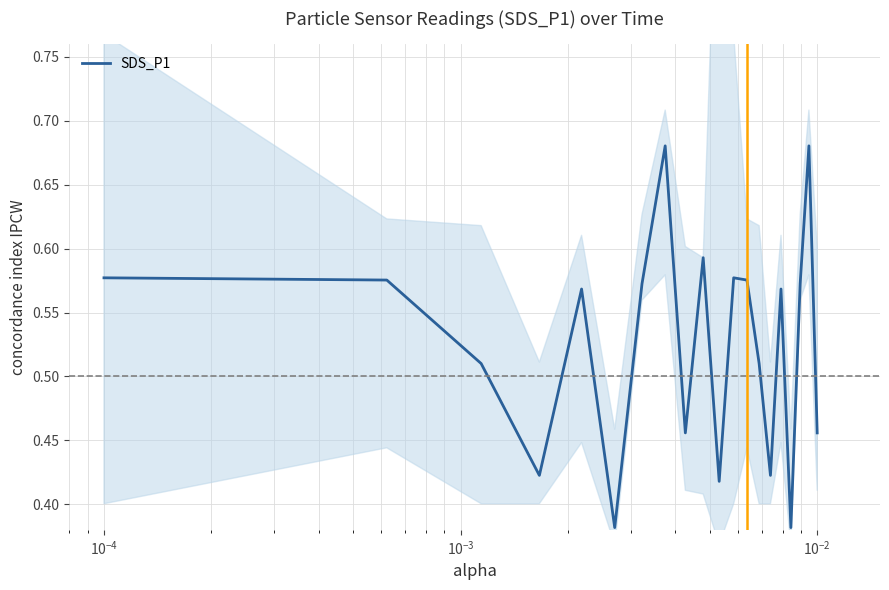

Does the chart have visible grid lines?

Yes